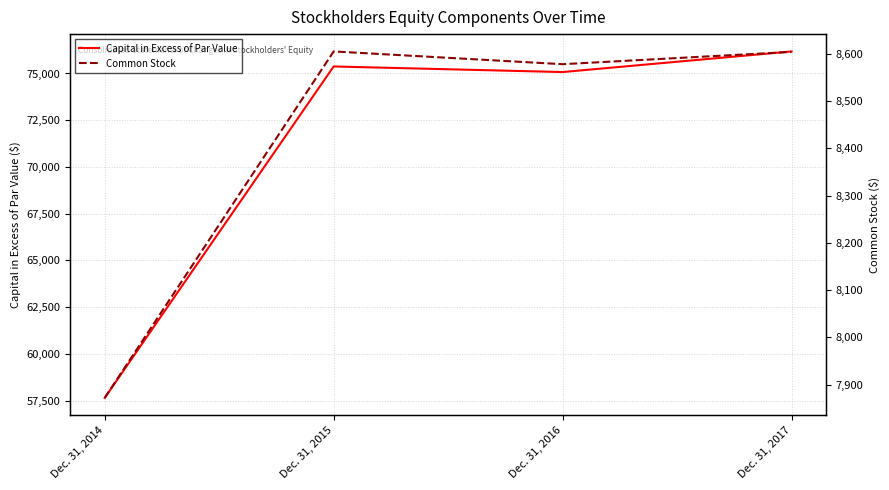

Which has a higher value, Dec. 31, 2017 or Dec. 31, 2014?

Dec. 31, 2017